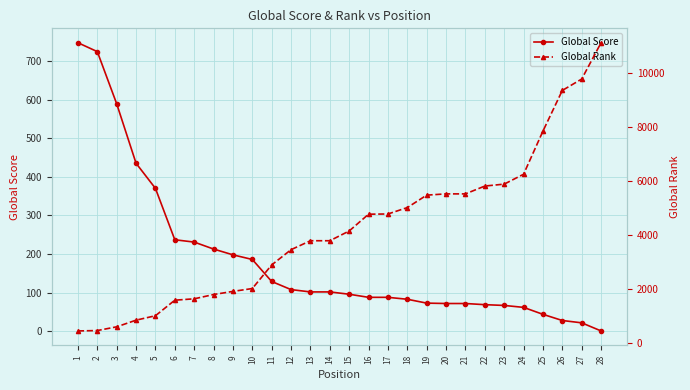

Which series has the largest total across all categories?

Global Rank